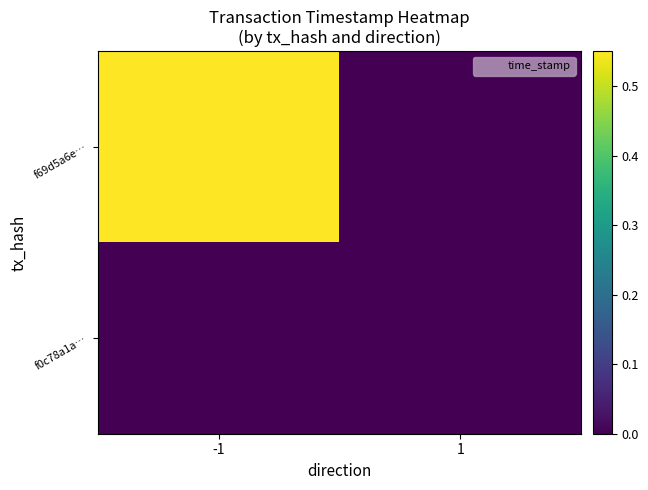

List the series in order of their overall mean, highest first.

f69d5a6e…, f0c78a1a…